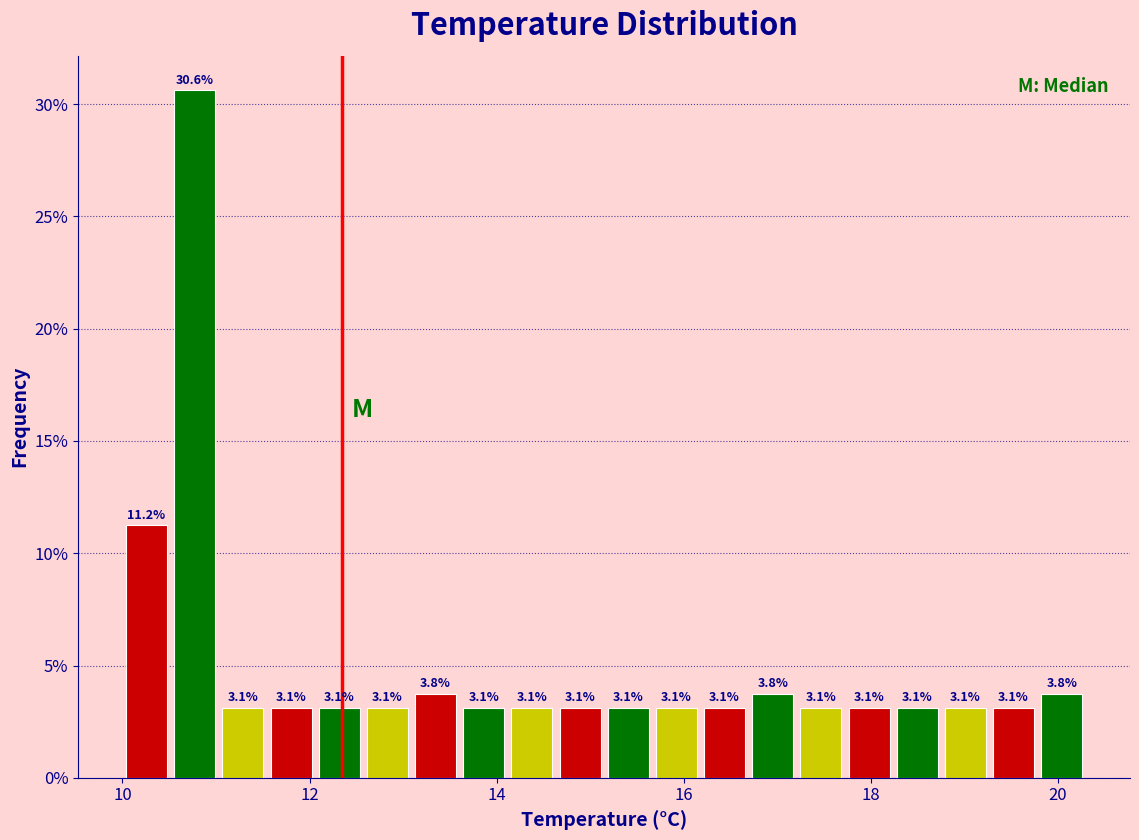

Around what value on the x-axis is the tallest bar? Give the approximate position of its centre, as read against the axis.

10.8